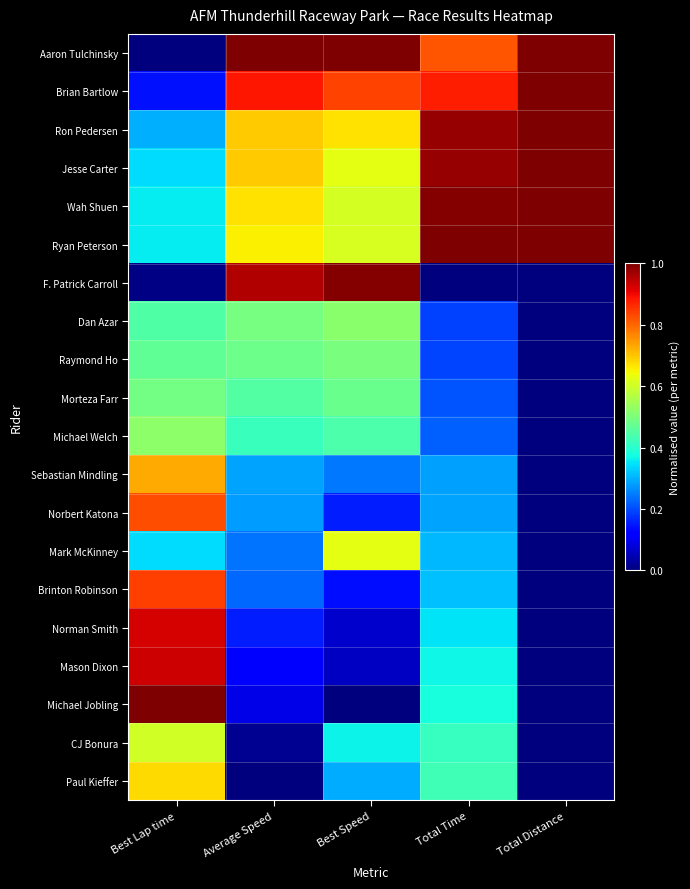

Which series has the largest total across all categories?

Aaron Tulchinsky